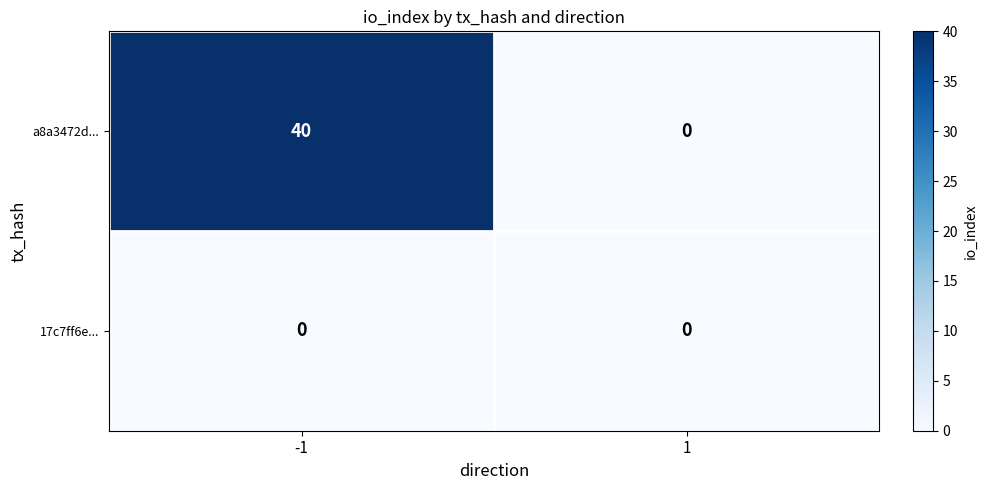

List the series in order of their overall mean, lowest first.

17c7ff6e..., a8a3472d...